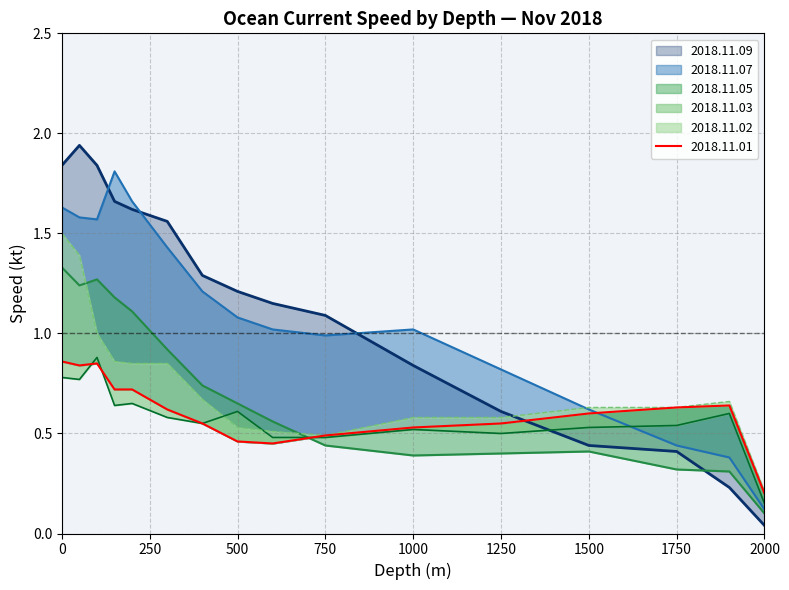

Reading left to right, transcribe all the data shown in this chart.

2018.11.01: 0=0.9	50=0.8	100=0.8	150=0.7	200=0.7	300=0.6	400=0.6	500=0.5	600=0.5	750=0.5	1000=0.5	1250=0.6	1500=0.6	1750=0.6	1900=0.6	2000=0.2
2018.11.02: 0=1.5	50=1.4	100=1.0	150=0.9	200=0.8	300=0.8	400=0.7	500=0.5	600=0.5	750=0.5	1000=0.6	1250=0.6	1500=0.6	1750=0.6	1900=0.7	2000=0.2
2018.11.03: 0=0.8	50=0.8	100=0.9	150=0.6	200=0.7	300=0.6	400=0.6	500=0.6	600=0.5	750=0.5	1000=0.5	1250=0.5	1500=0.5	1750=0.5	1900=0.6	2000=0.1
2018.11.05: 0=1.3	50=1.2	100=1.3	150=1.2	200=1.1	300=0.9	400=0.7	500=0.7	600=0.6	750=0.4	1000=0.4	1250=0.4	1500=0.4	1750=0.3	1900=0.3	2000=0.1
2018.11.07: 0=1.6	50=1.6	100=1.6	150=1.8	200=1.7	300=1.4	400=1.2	500=1.1	600=1.0	750=1.0	1000=1.0	1250=0.8	1500=0.6	1750=0.4	1900=0.4	2000=0.1
2018.11.09: 0=1.8	50=1.9	100=1.8	150=1.7	200=1.6	300=1.6	400=1.3	500=1.2	600=1.1	750=1.1	1000=0.8	1250=0.6	1500=0.4	1750=0.4	1900=0.2	2000=0.0